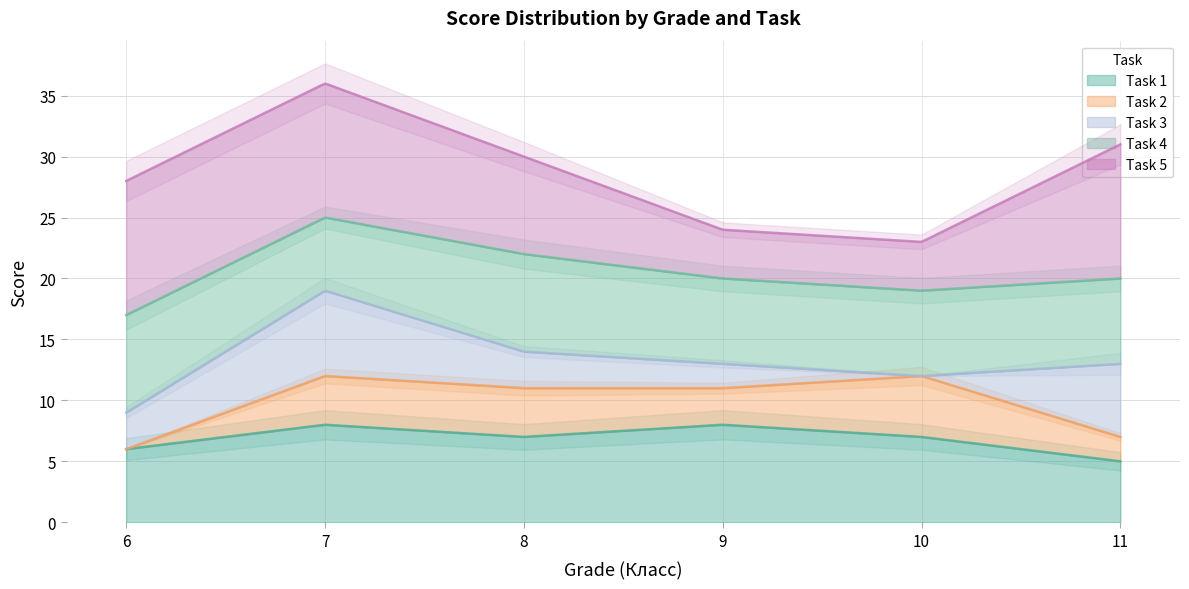

True or false: Task 4 has more than 0 interior local peaks.

True